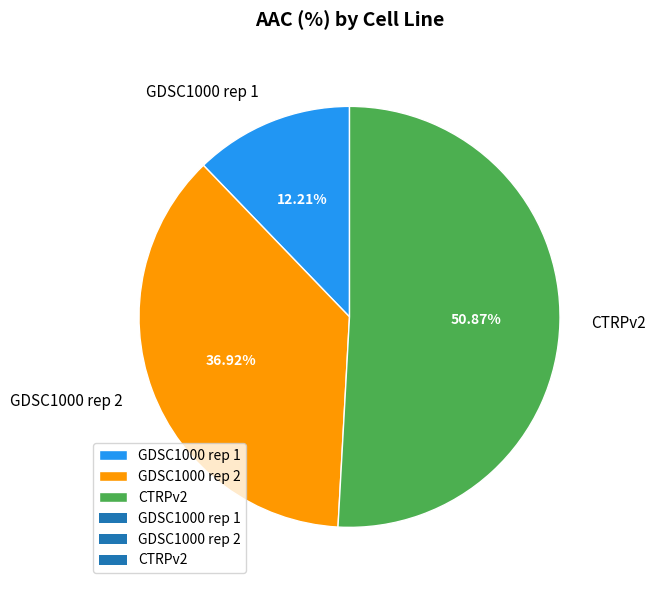

The GDSC1000 rep 2 slice represents 37% of the pie. True or false?

True